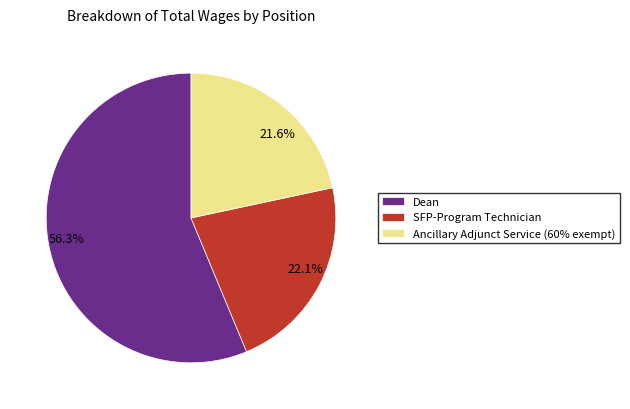

Count the number of slices in the pie.

3